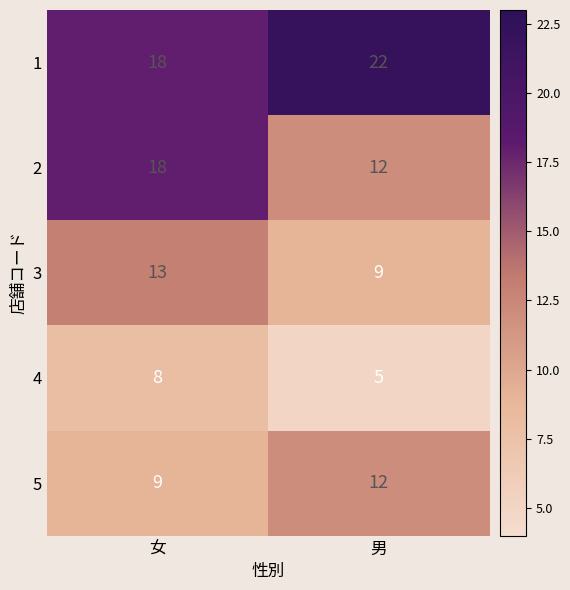

The 4 series shows 5 at 男. True or false?

True